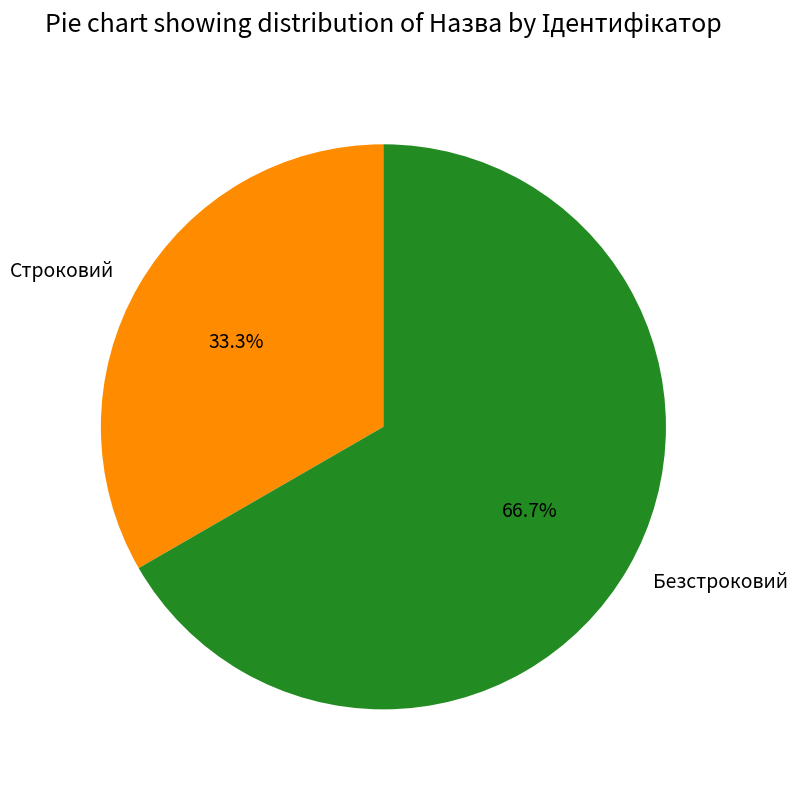

The Безстроковий slice represents 60% of the pie. True or false?

False